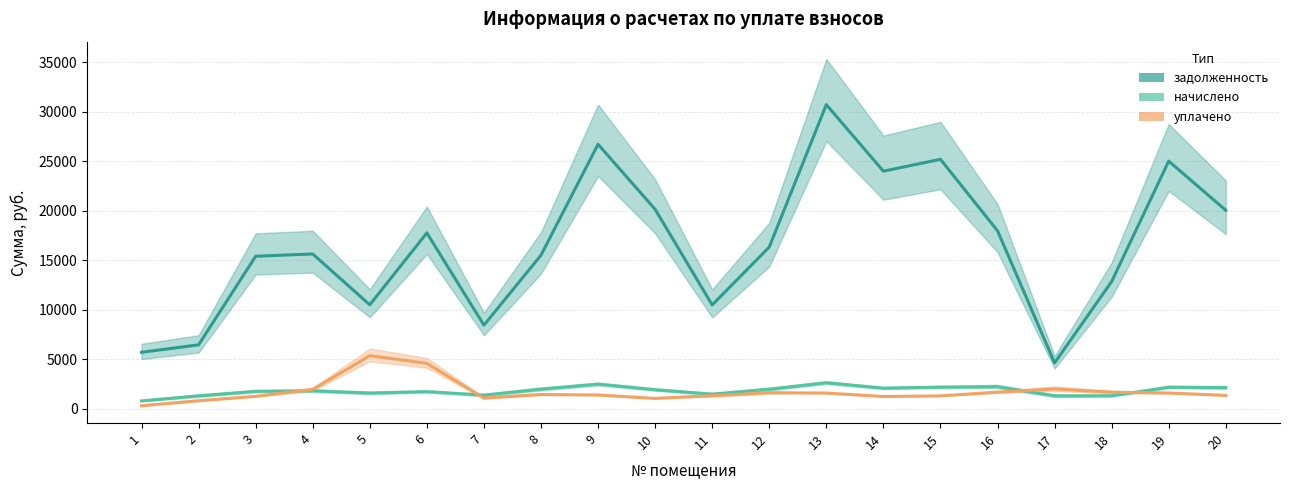

At which category does задолженность reach its first local peak?

4